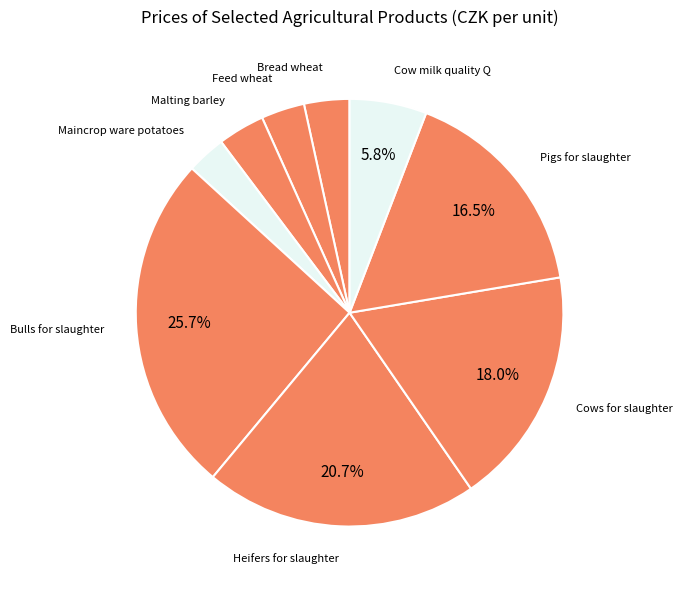

To the nearest percent, what portion does Cows for slaughter represent?

18%